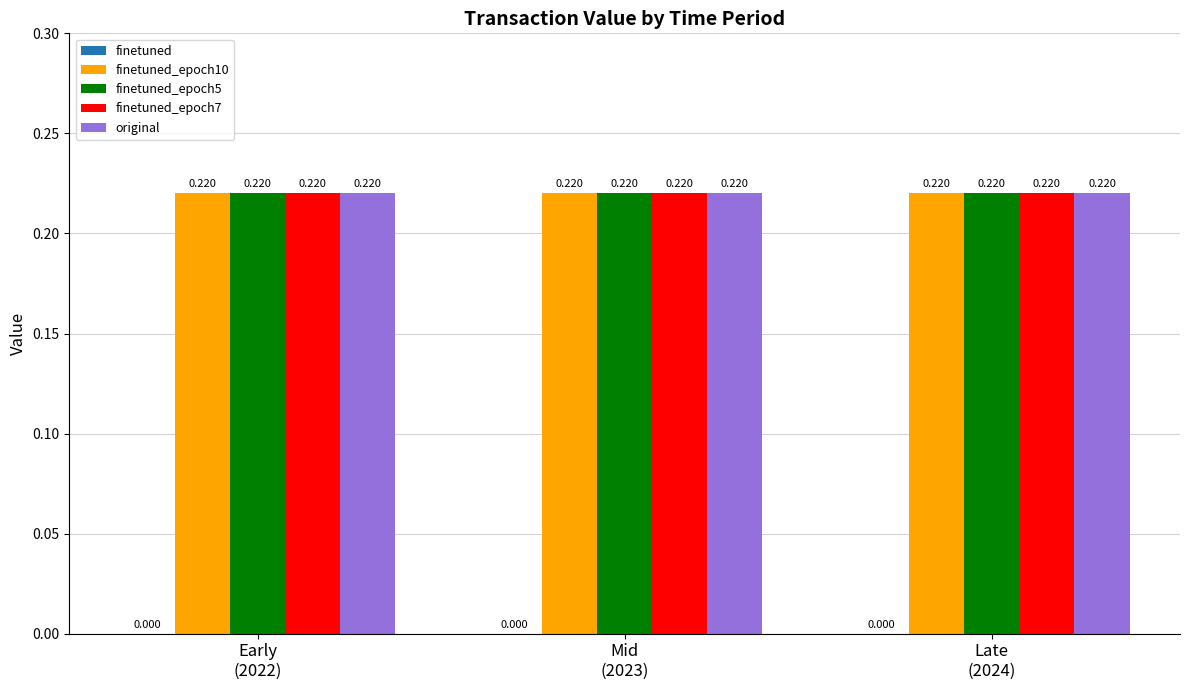

Between Early
(2022) and Late
(2024), which is larger?

Early
(2022)